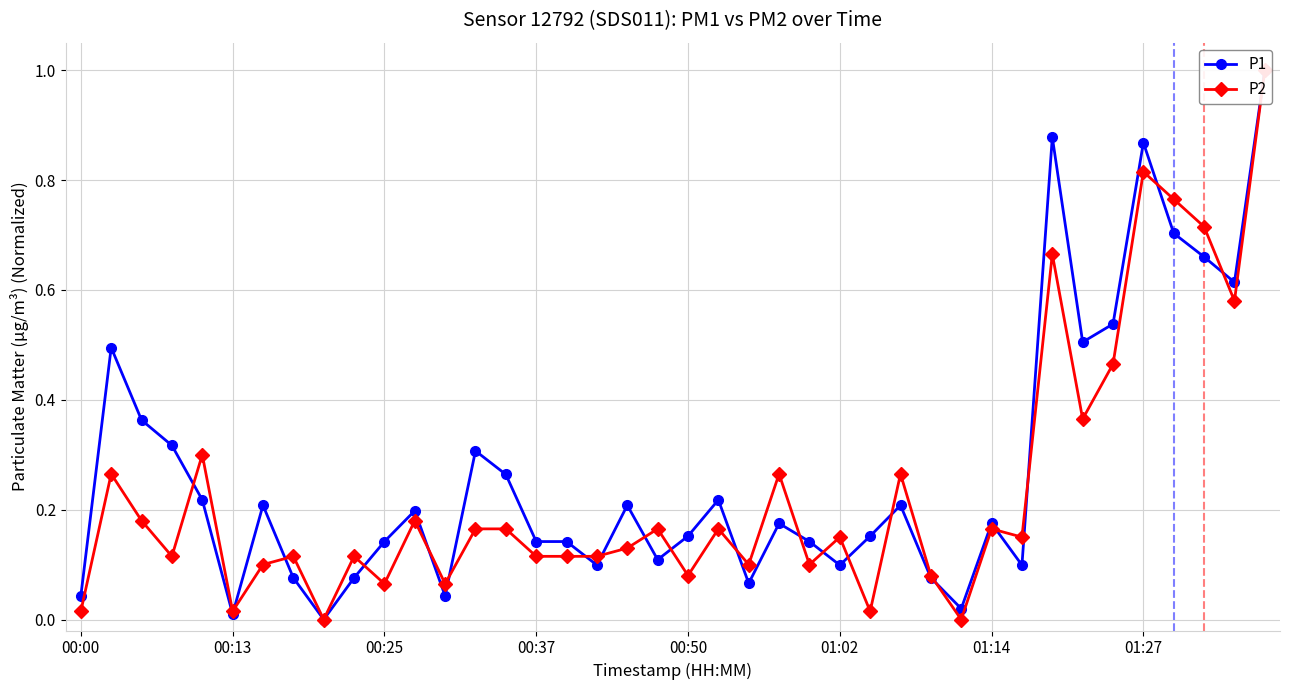

What is the difference between the second highest and minimum values in the P1 series?

0.9